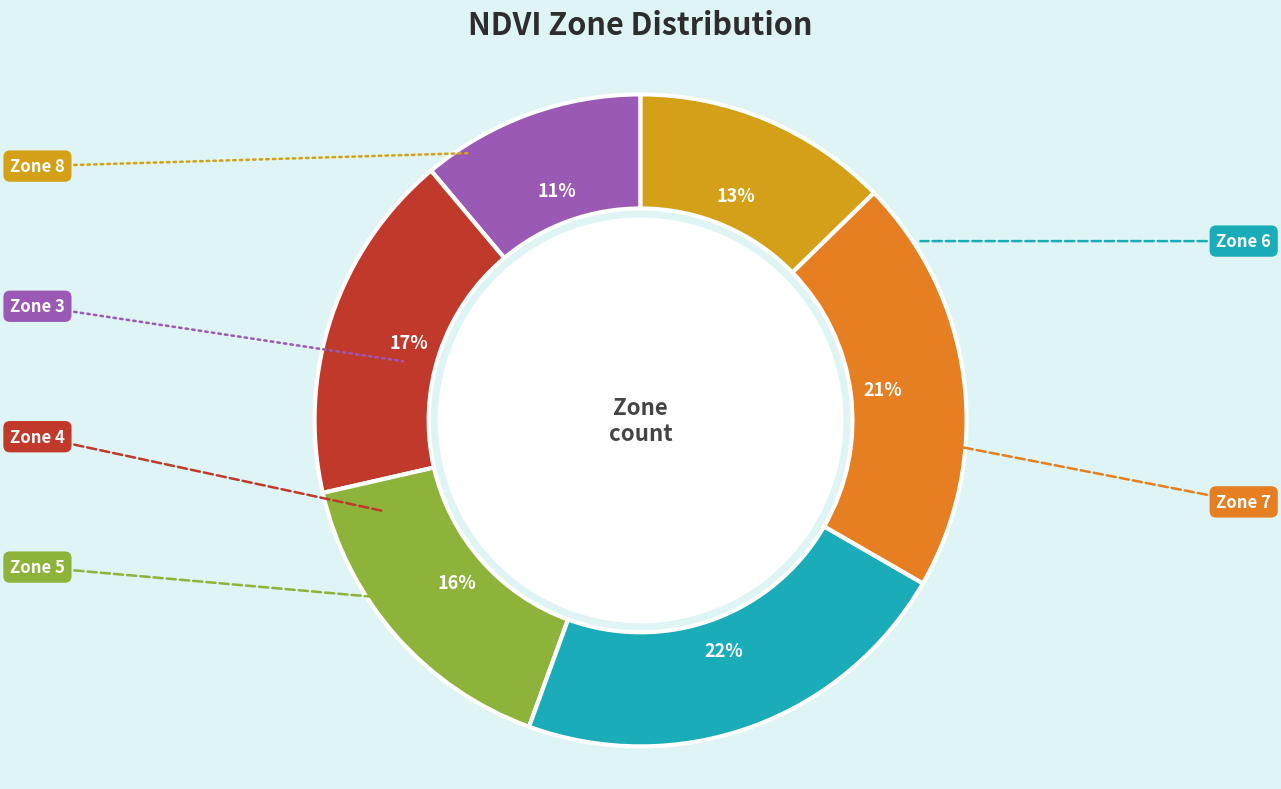

To the nearest percent, what is the difference between the largest and smallest slice percentages?

11%